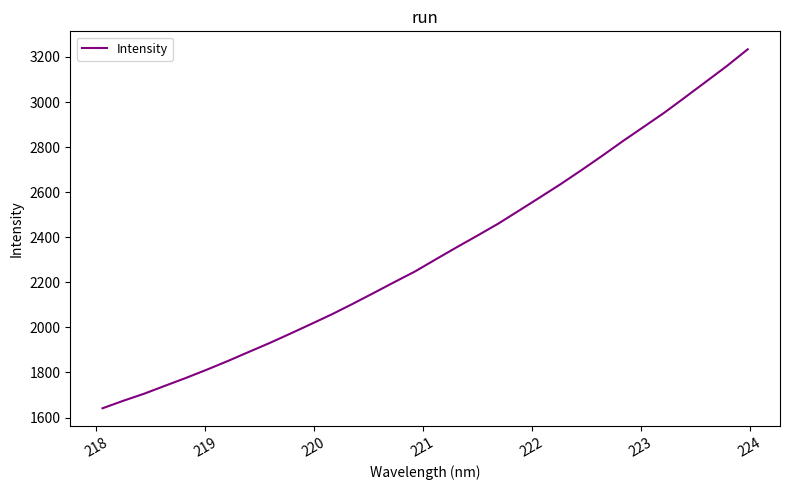

What is the maximum value shown in the chart?

3234.0